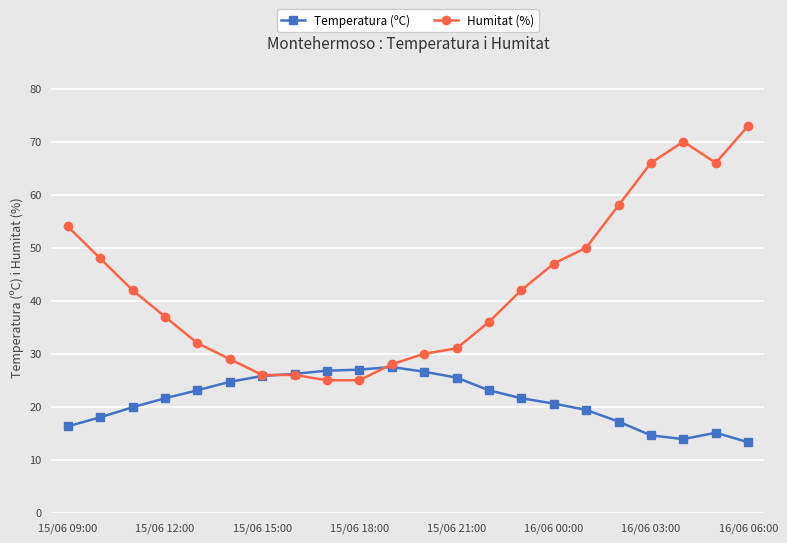

Which series has the largest range (max minus min)?

Humitat (%)